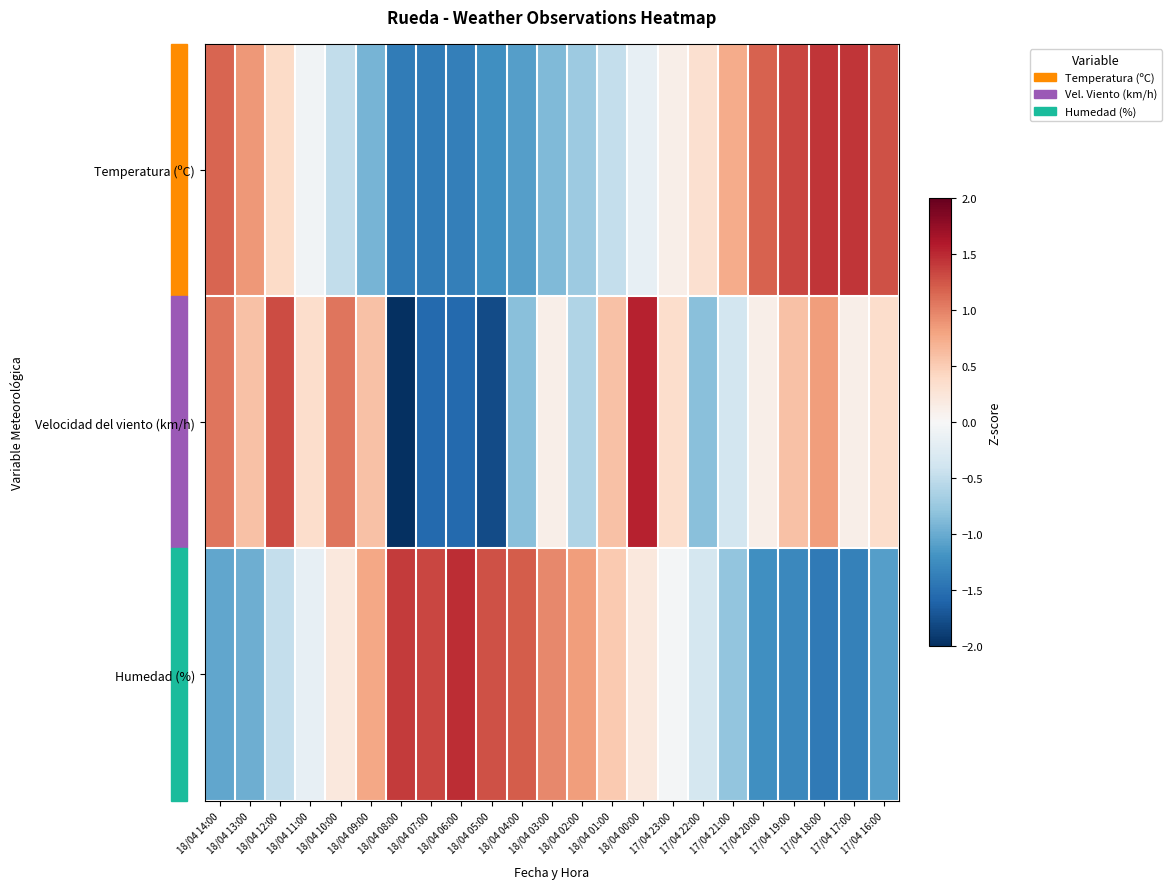

What is the total value across all series at 18/04 11:00?

0.1